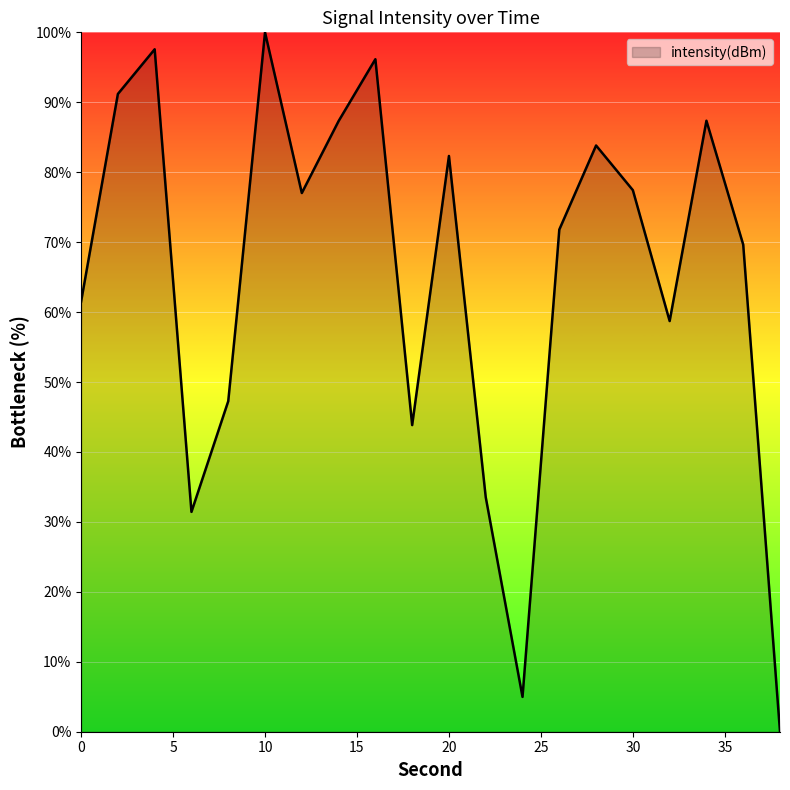

What is the difference between the maximum and minimum values?

100.0